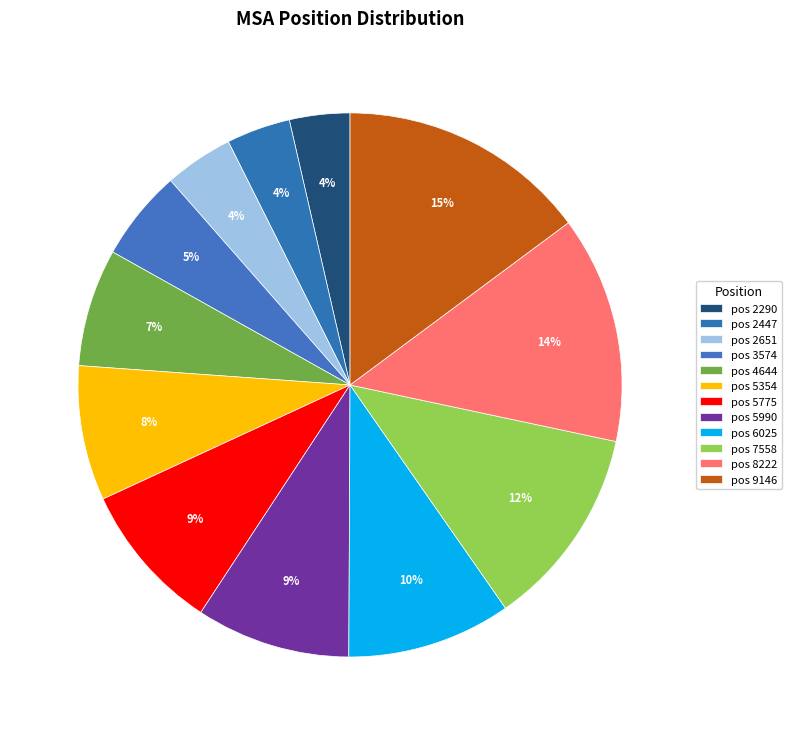

Which category has the smallest portion of the pie?

2290